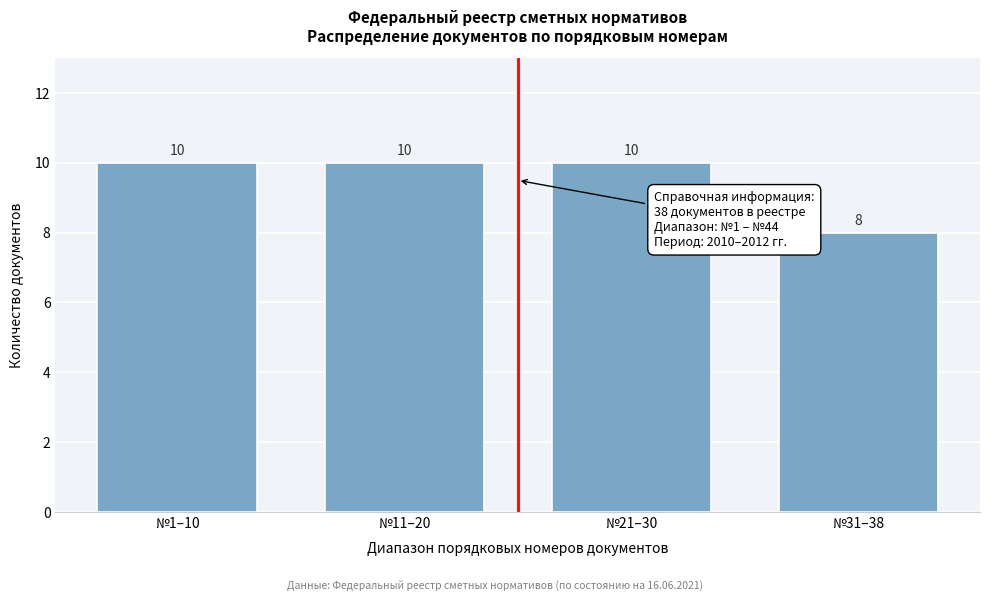

Reading left to right, transcribe all the data shown in this chart.

№1–10=10	№11–20=10	№21–30=10	№31–38=8